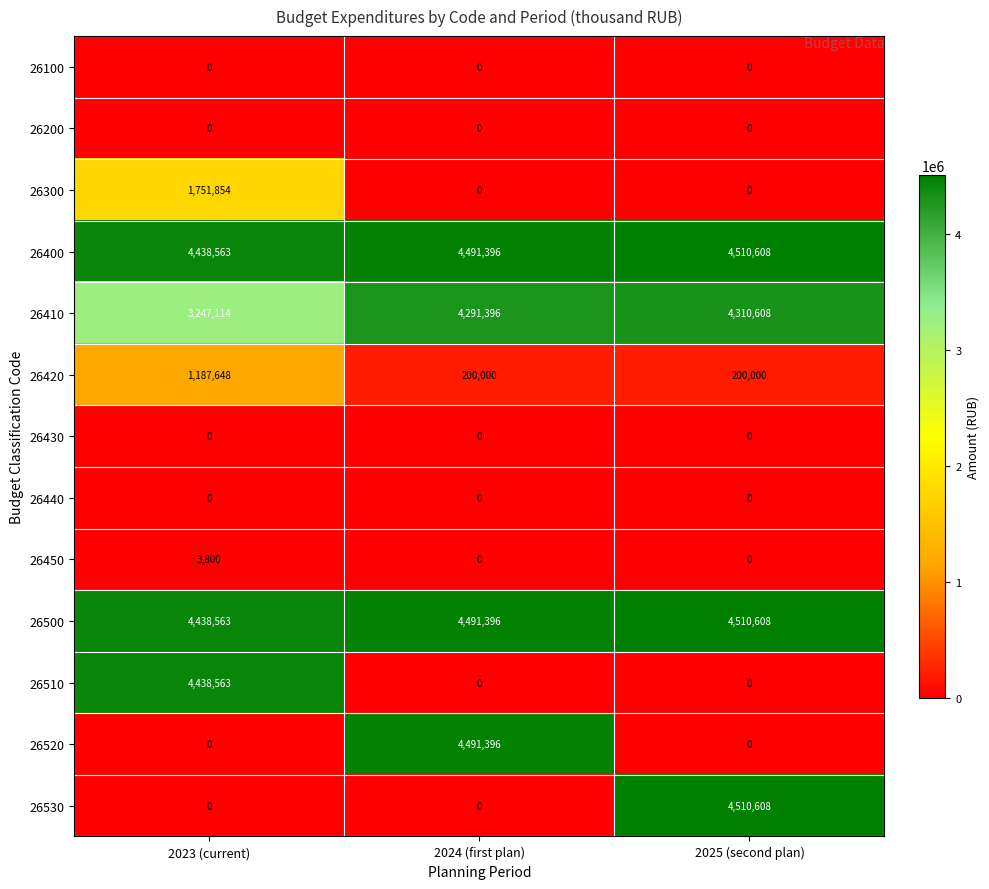

What is the spread (max minus min) of values at 2025 (second plan)?

4510608